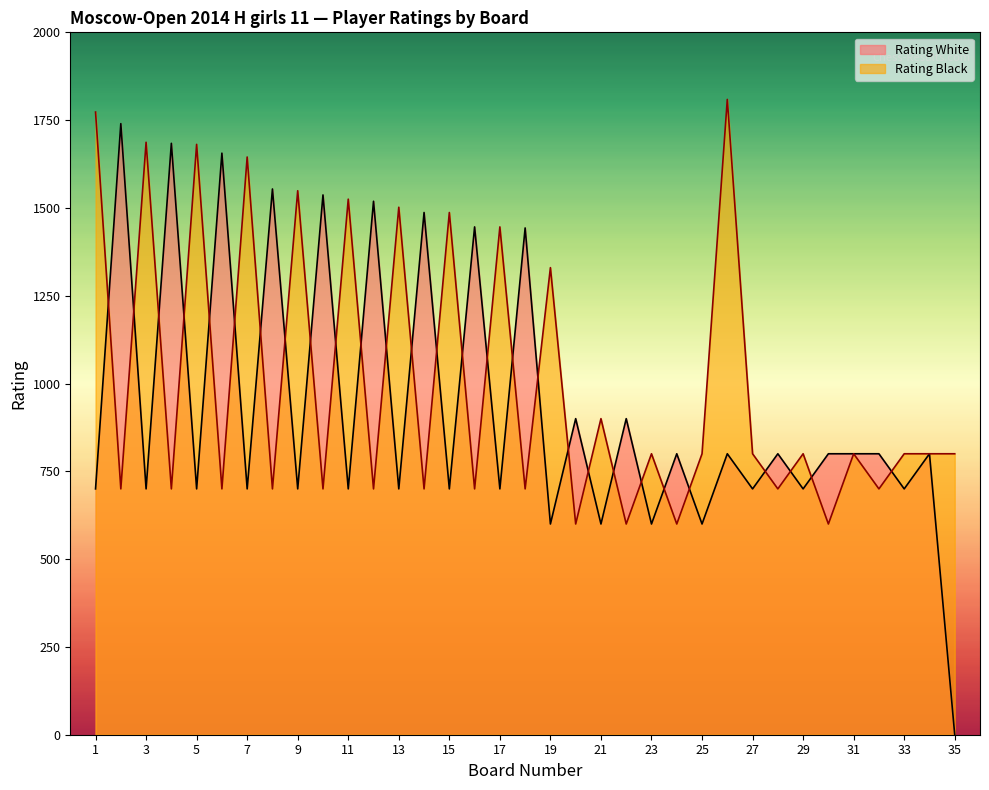

At which category does the chart reach its minimum across all series?

35